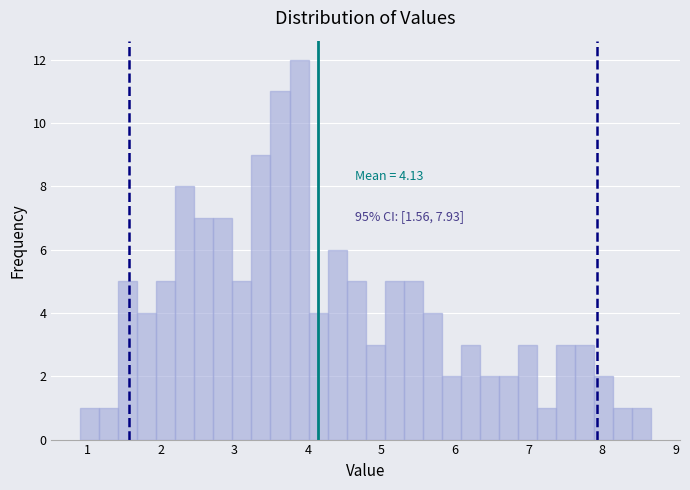

Read against the x-axis, roughly where is the centre of the tallest bar?

3.9